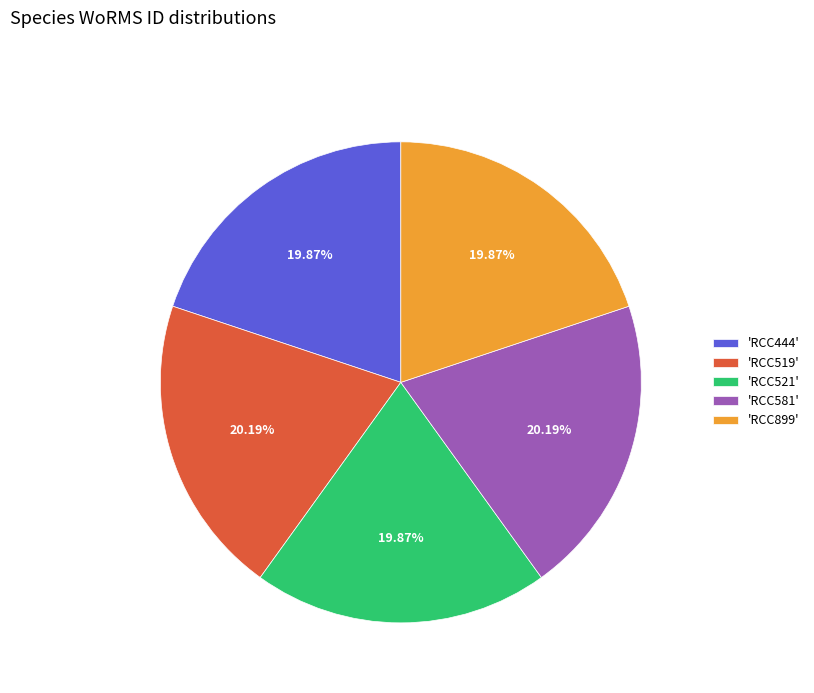

Does any single category account for the majority?

No